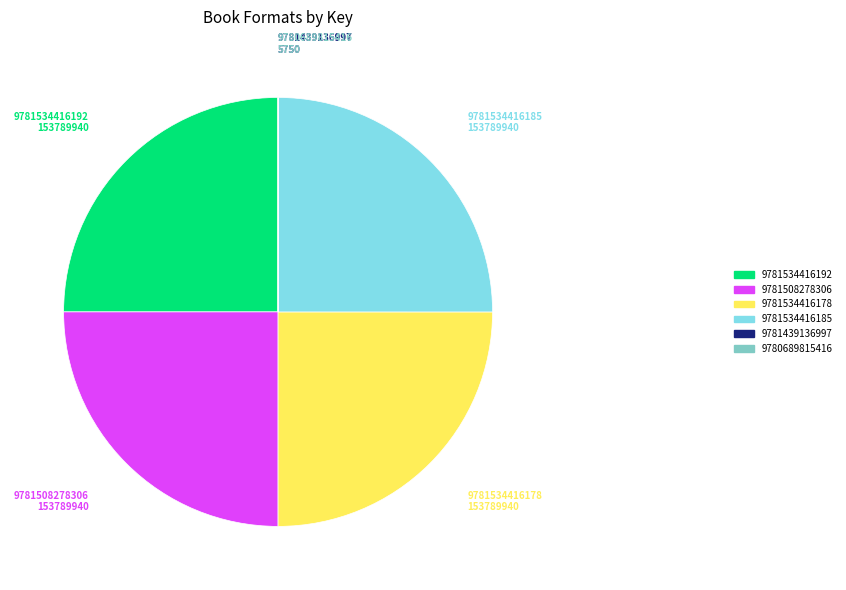

Is there any slice that represents more than half of the pie?

No